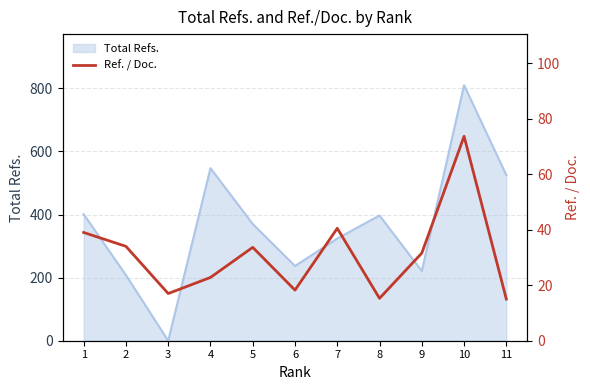

What is the highest value of the Total Refs. series?

810